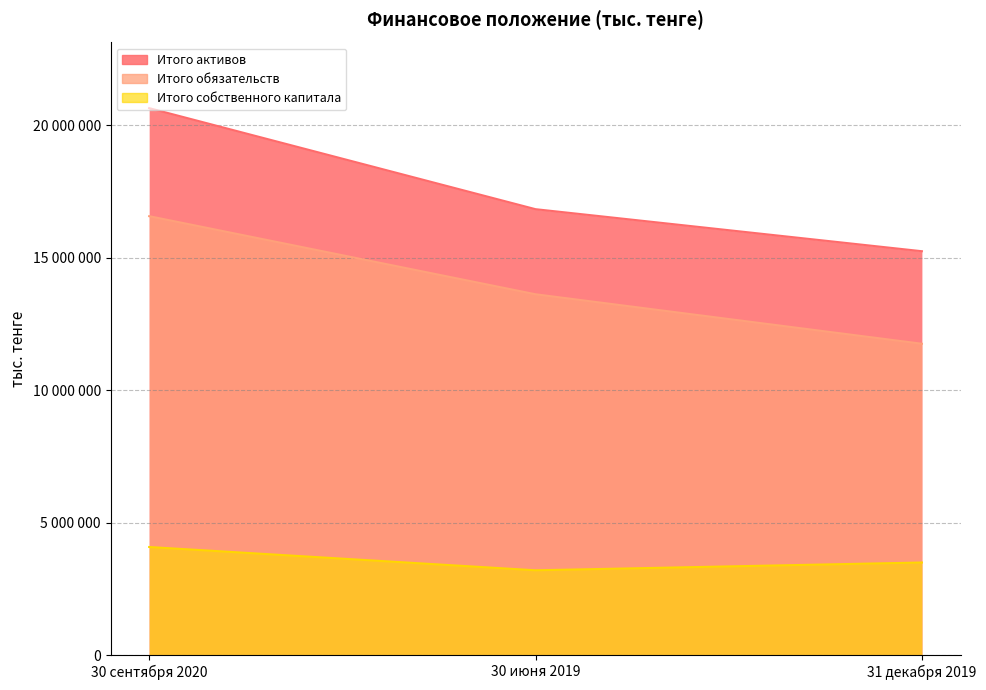

What is the sum of the Итого собственного капитала values at 31 декабря 2019 and 30 июня 2019?

6694342